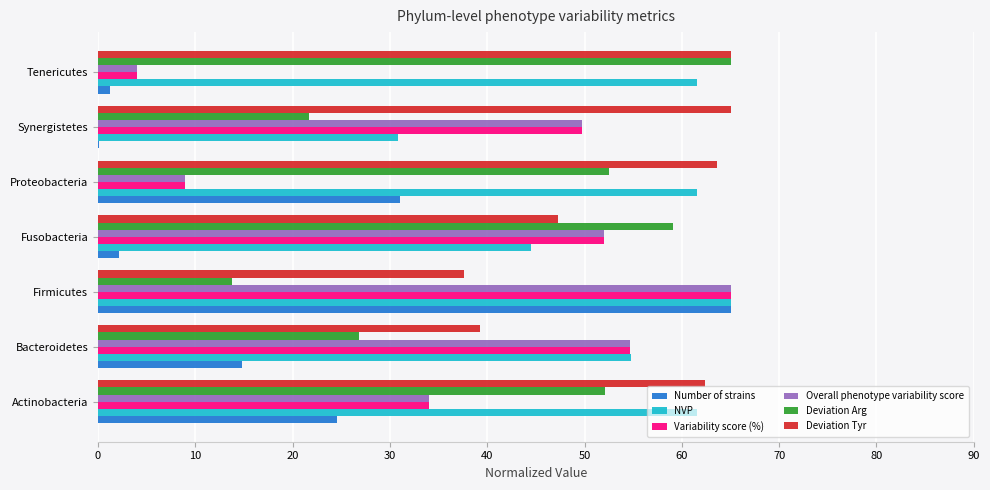

Is it true that Deviation Tyr equals 65.0 at Tenericutes?

True